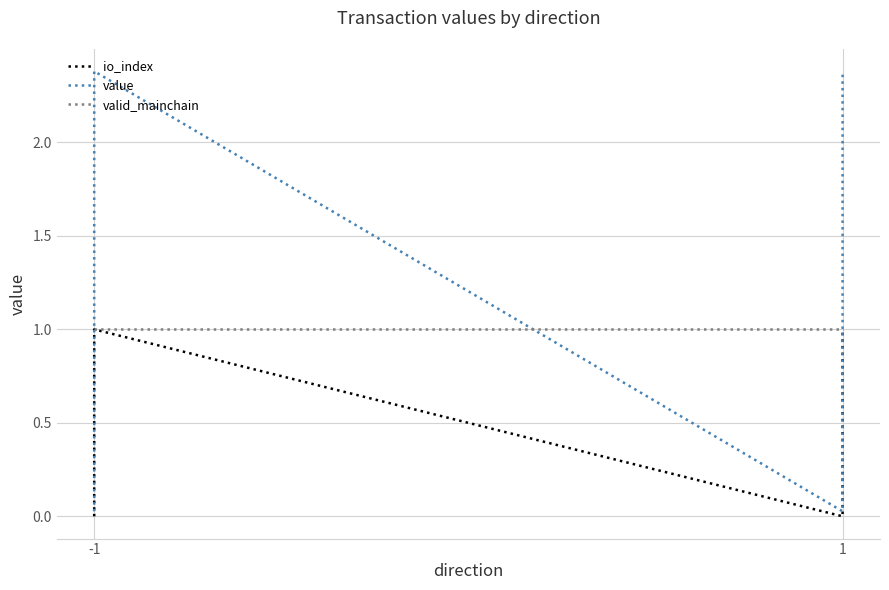

What is the difference between the maximum and minimum values in the io_index series?

1.0